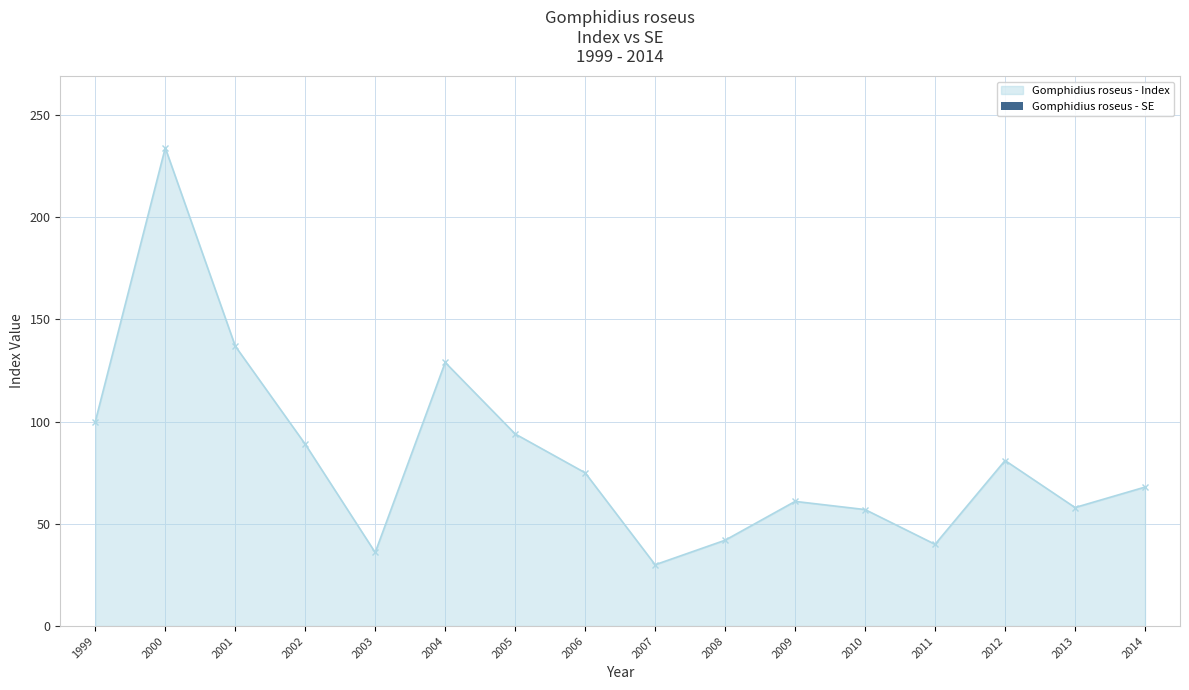

Which has a higher value, 1999 or 2007?

1999